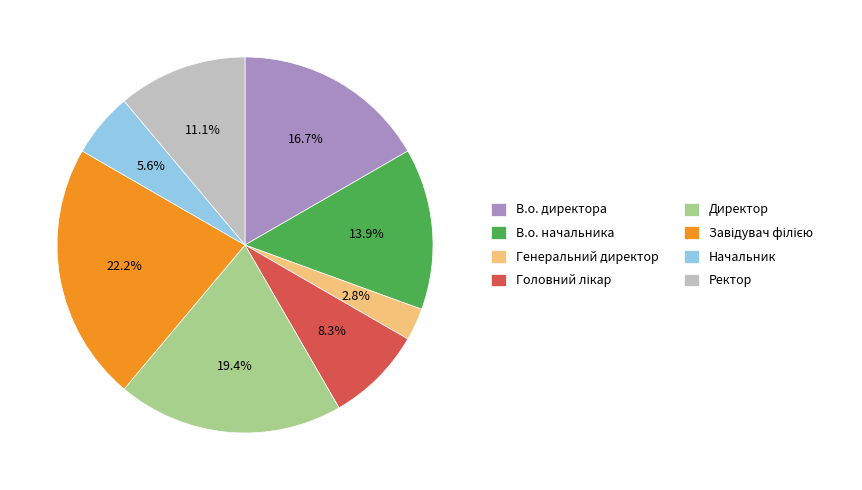

What is the smallest slice in the pie chart?

Генеральний директор